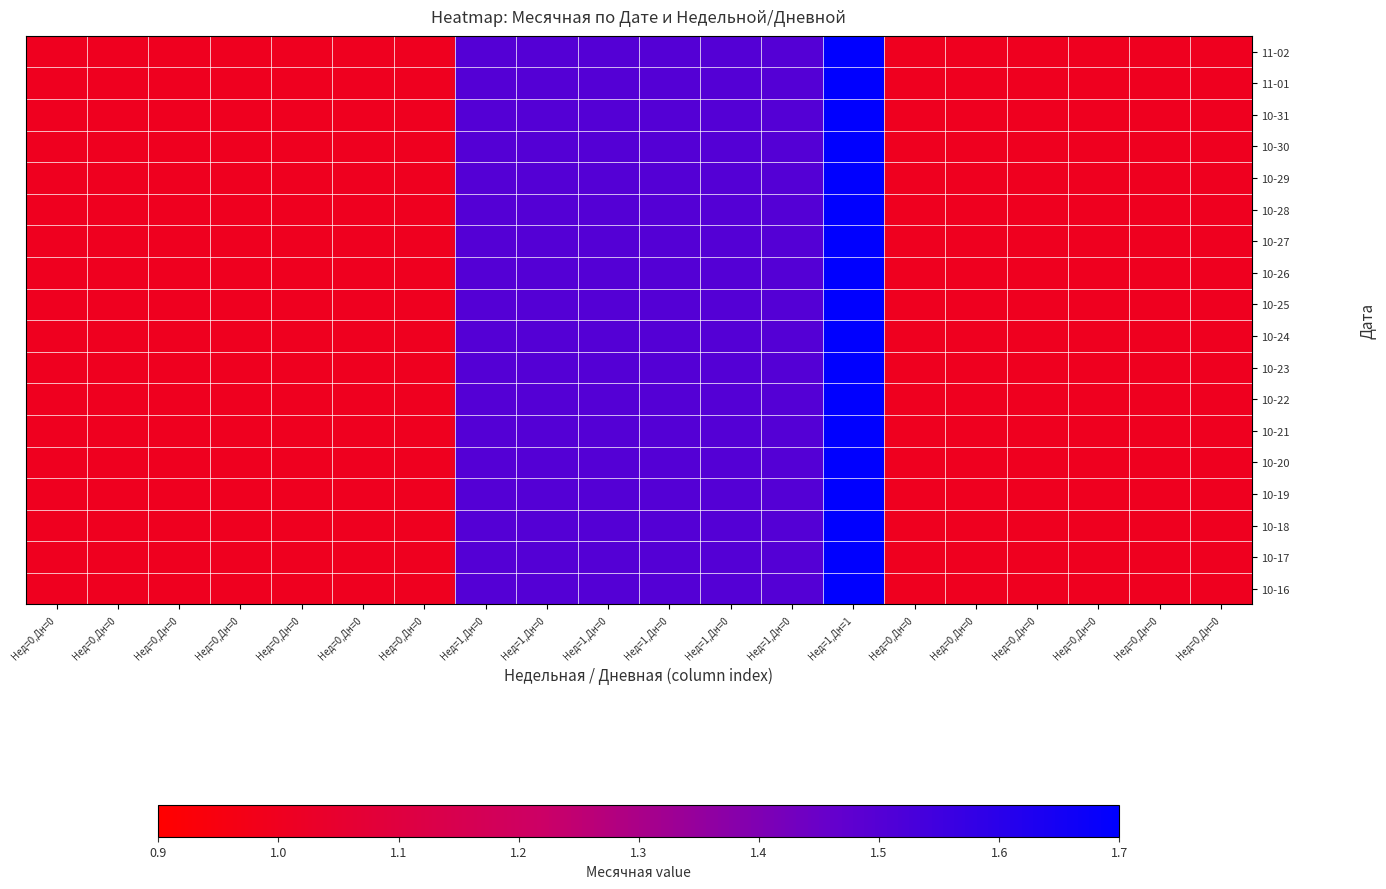

Which has a higher value, Нед=0,Дн=0 or Нед=1,Дн=0?

Нед=1,Дн=0